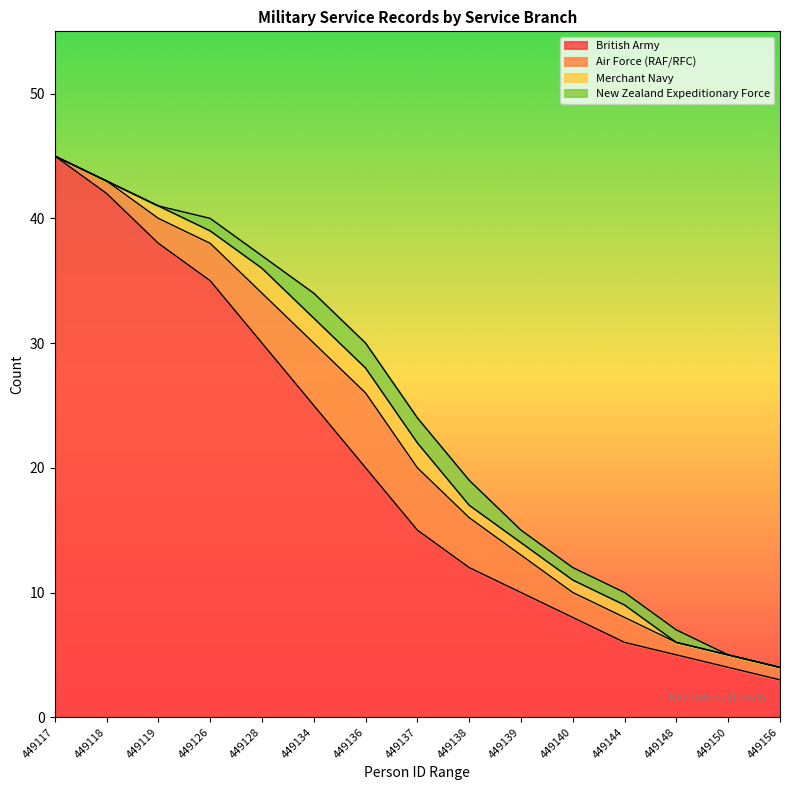

How many values in the New Zealand Expeditionary Force series are below 1?

5